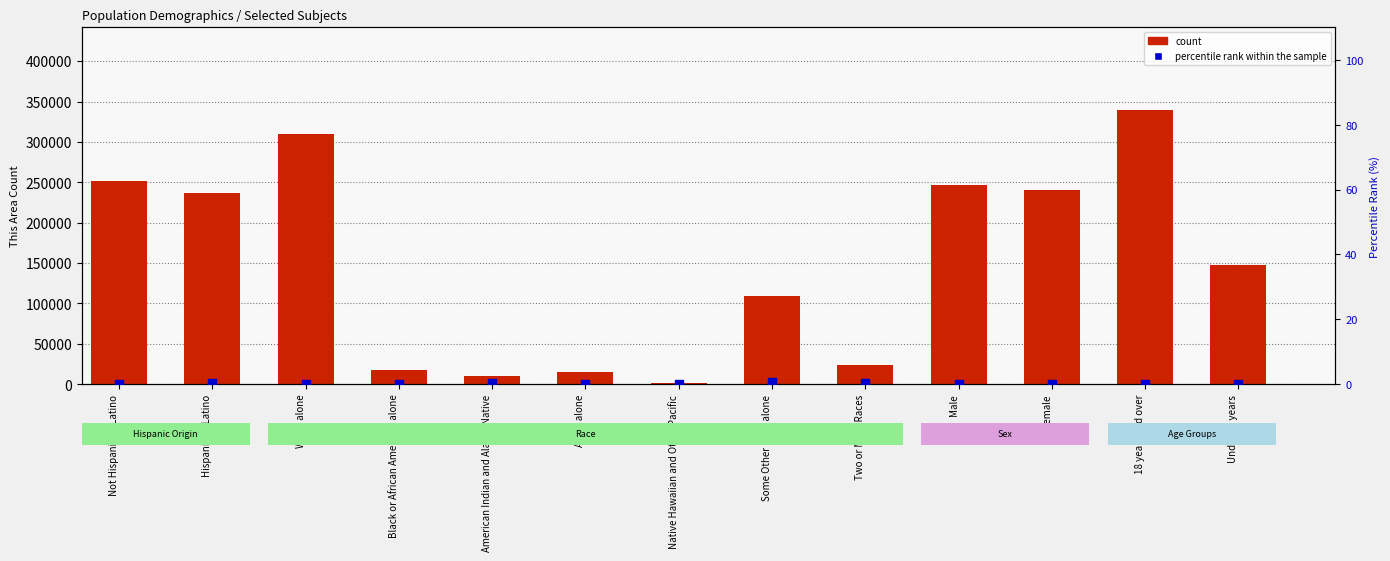

At which category is the sum across all series the highest?

18 years and over